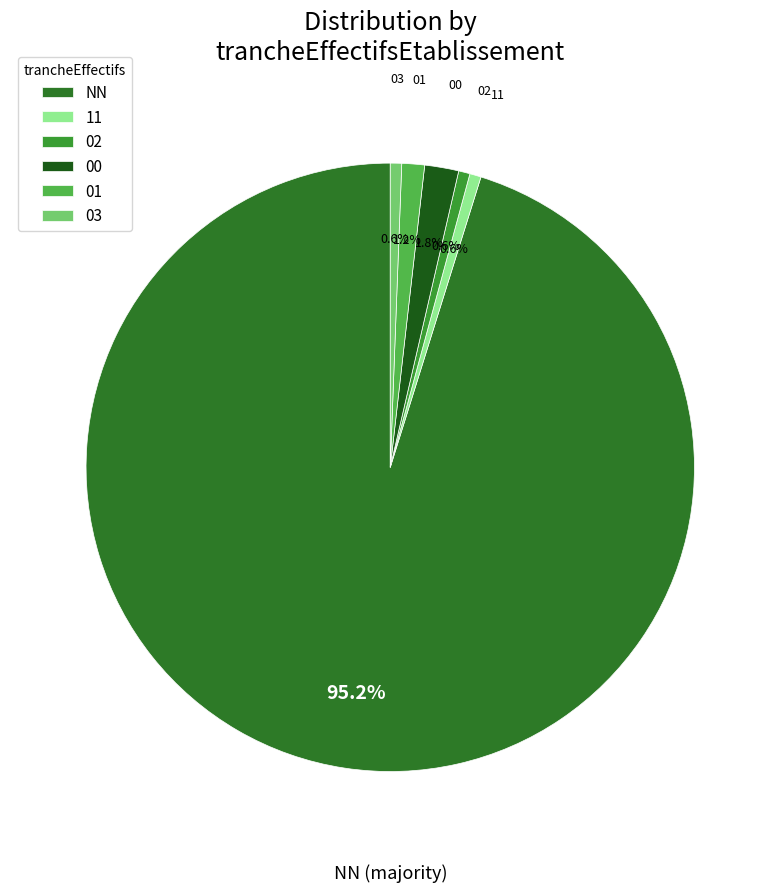

True or false: 11 accounts for 1% of the total.

True